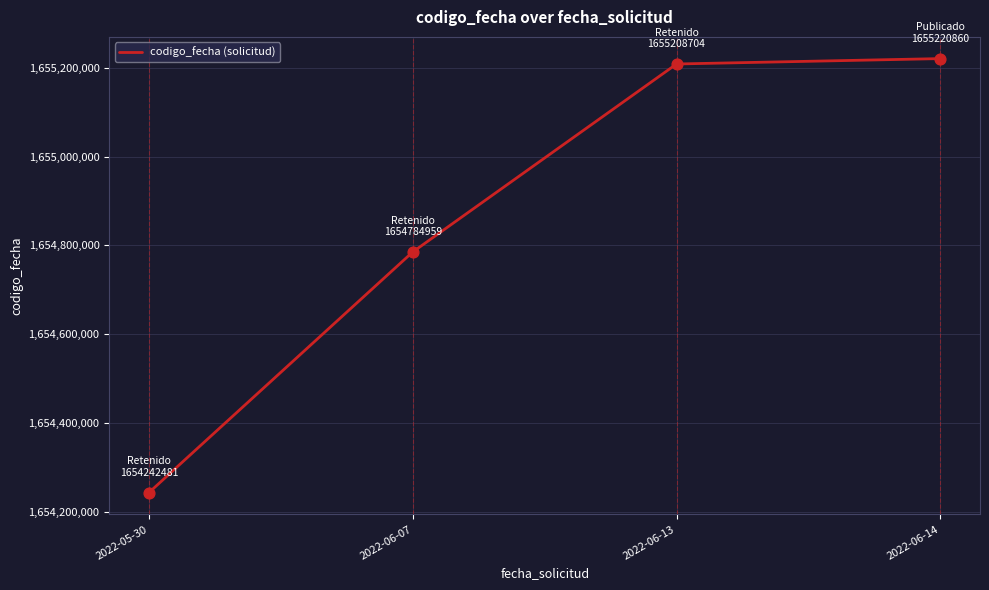

Between 2022-06-14 and 2022-06-07, which is larger?

2022-06-14